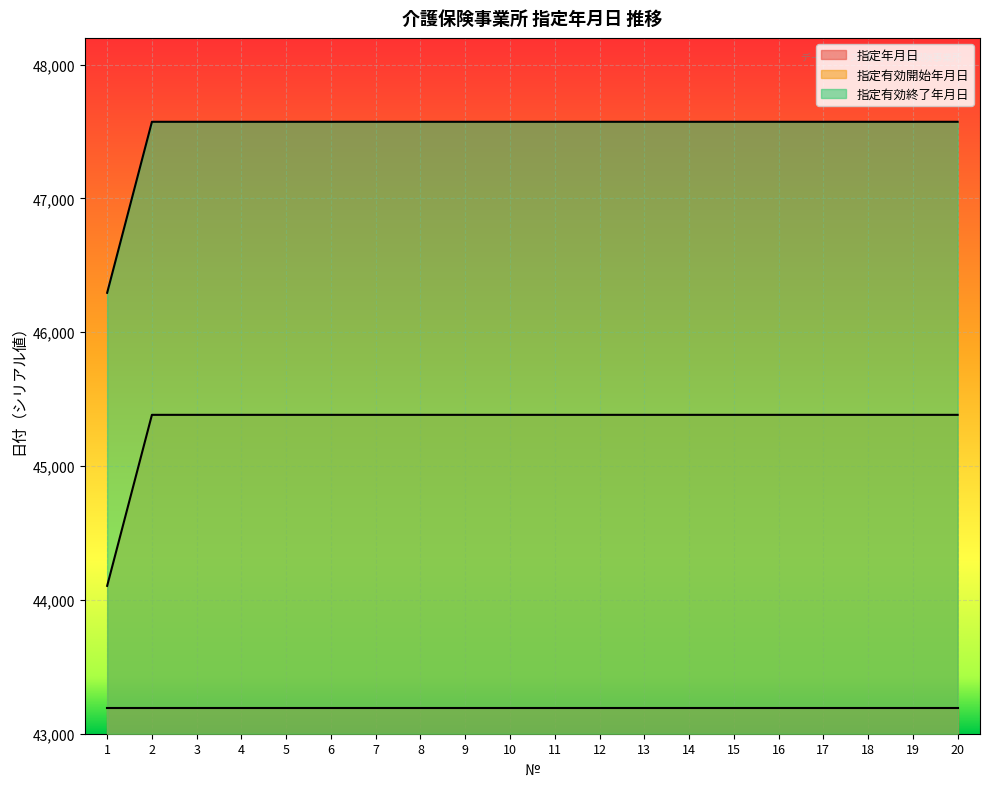

Rank the categories by 指定有効終了年月日 value from highest to lowest.

2, 3, 4, 5, 6, 7, 8, 9, 10, 11, 12, 13, 14, 15, 16, 17, 18, 19, 20, 1